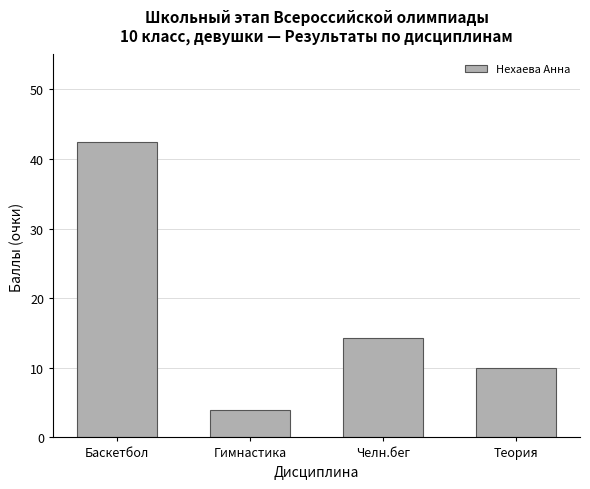

List the labels in order of value, largest first.

Баскетбол, Челн.бег, Теория, Гимнастика